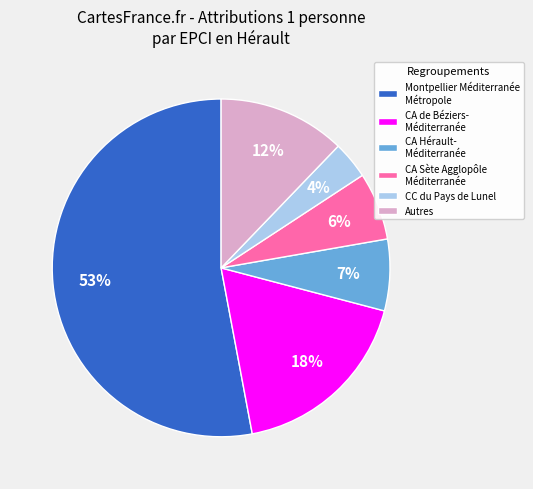

Which category accounts for the majority?

Montpellier Méditerranée Métropole